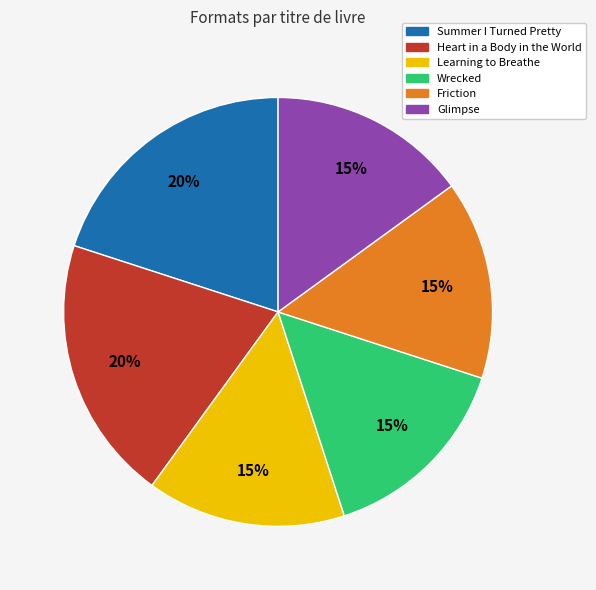

To the nearest percent, what is the difference between the largest and smallest slice percentages?

5%